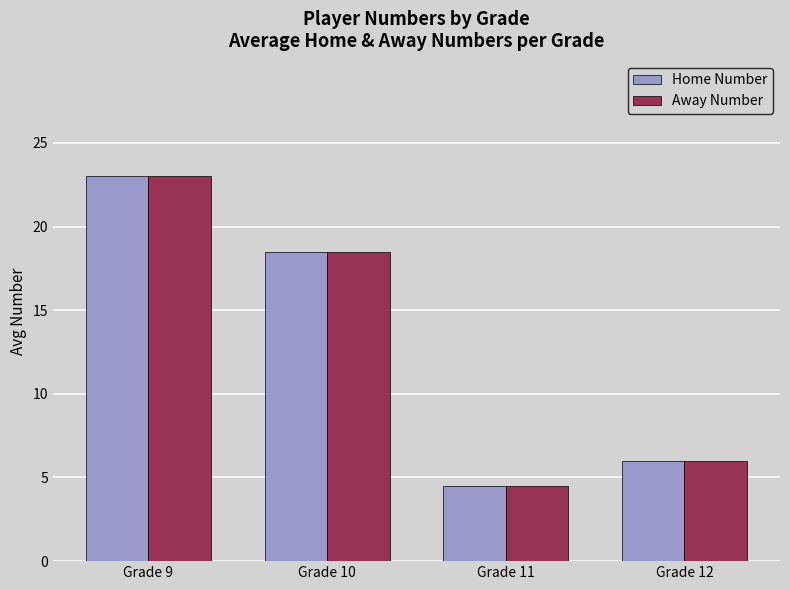

At how many categories does at least one series exceed 18?

2